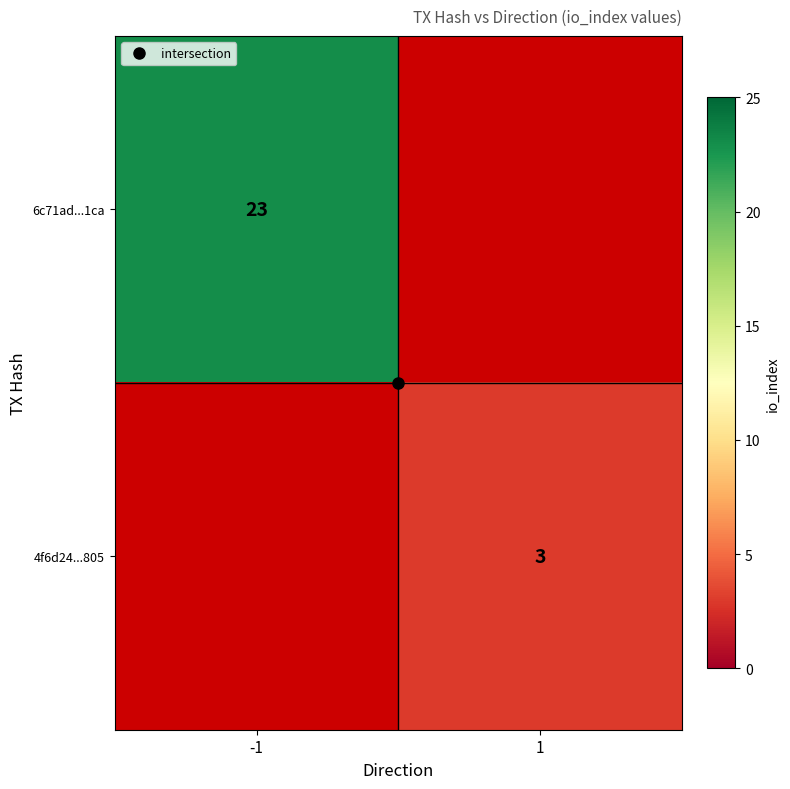

At how many categories does at least one series exceed 5?

1